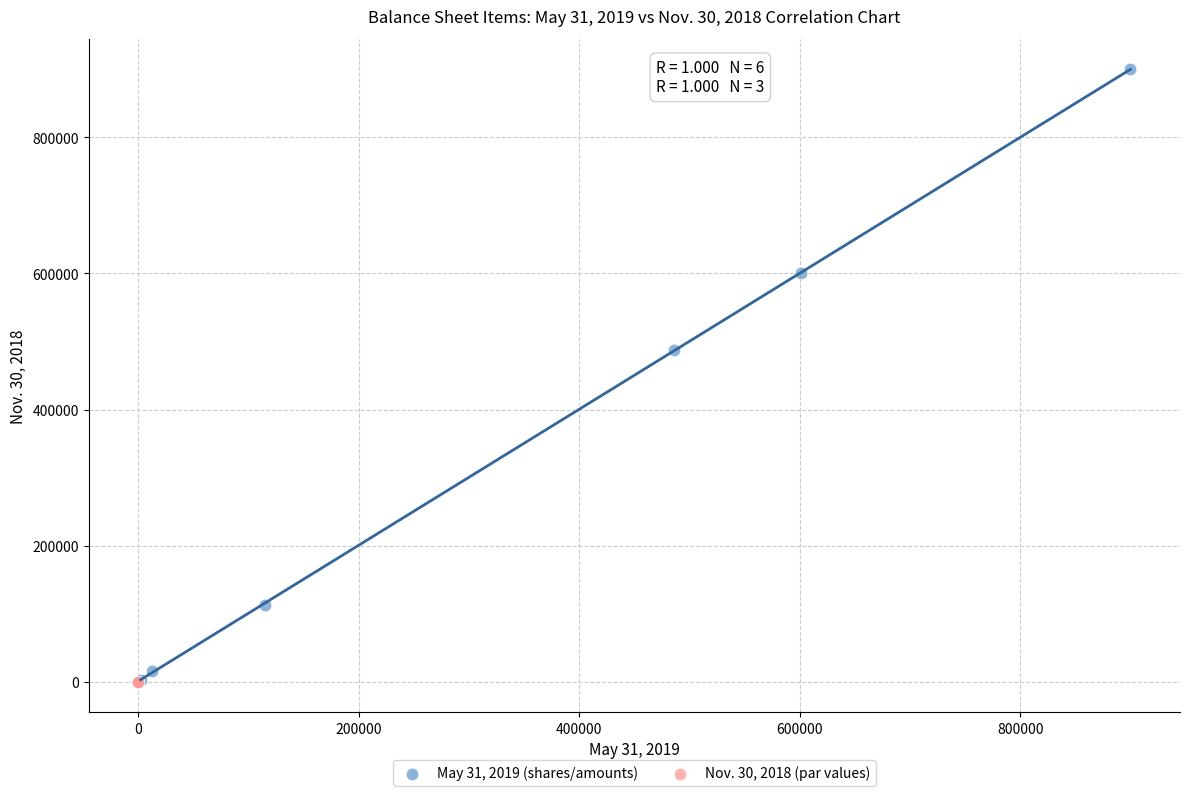

Which series has the largest Y range (max minus min)?

May 31, 2019 (shares/amounts)